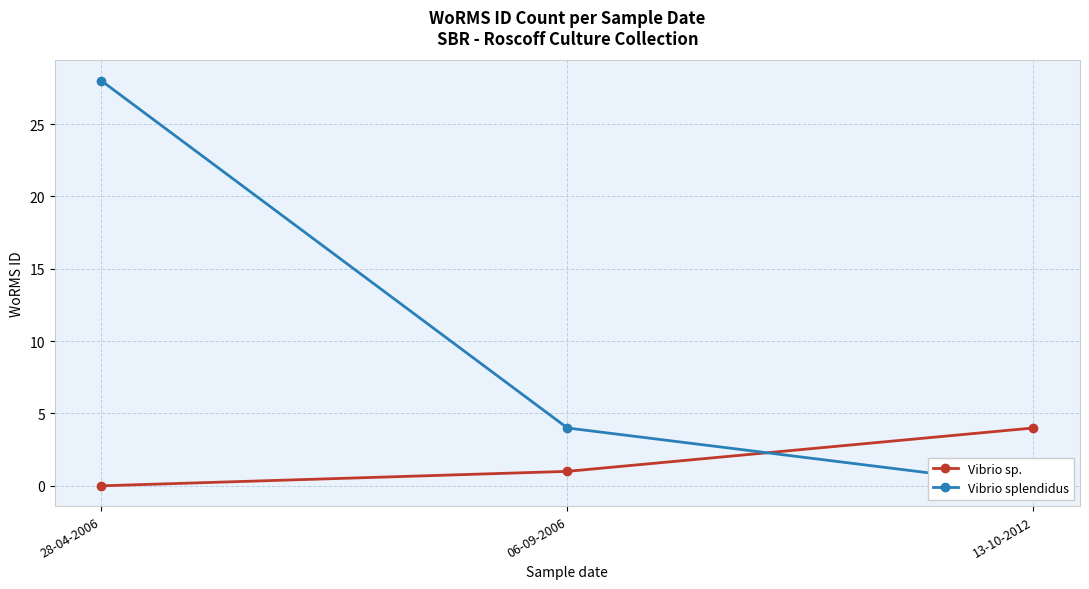

How many lines are shown in the chart?

2